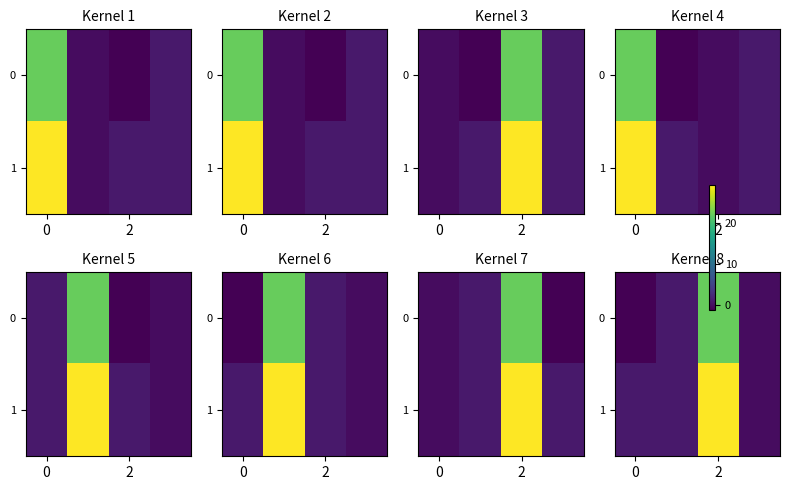

At how many categories does at least one series exceed 26?

1